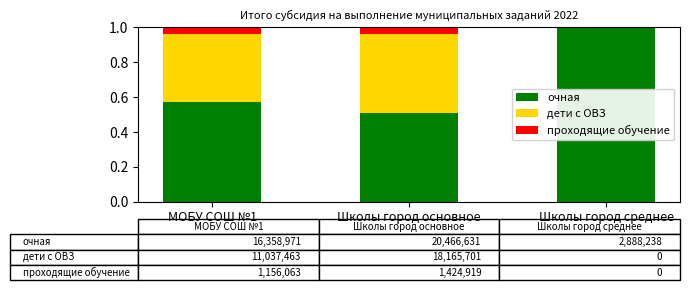

Is it true that очная equals 0.8 at МОБУ СОШ №1?

False